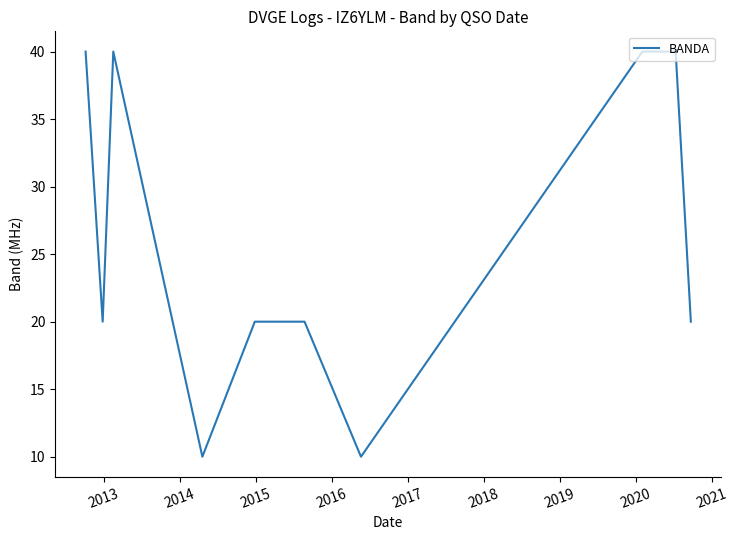

What is the smallest value displayed?

10